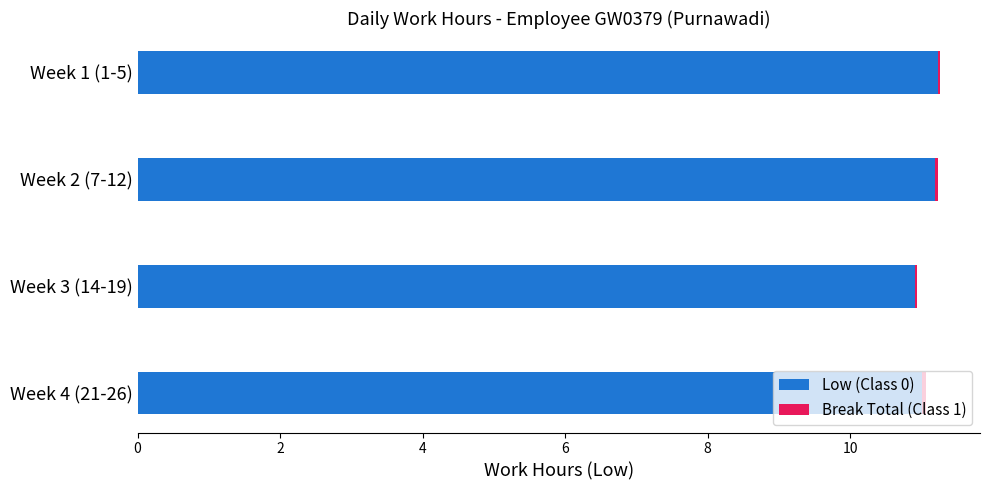

The value of Low (Class 0) at Week 2 (7-12) is 3.1. True or false?

False